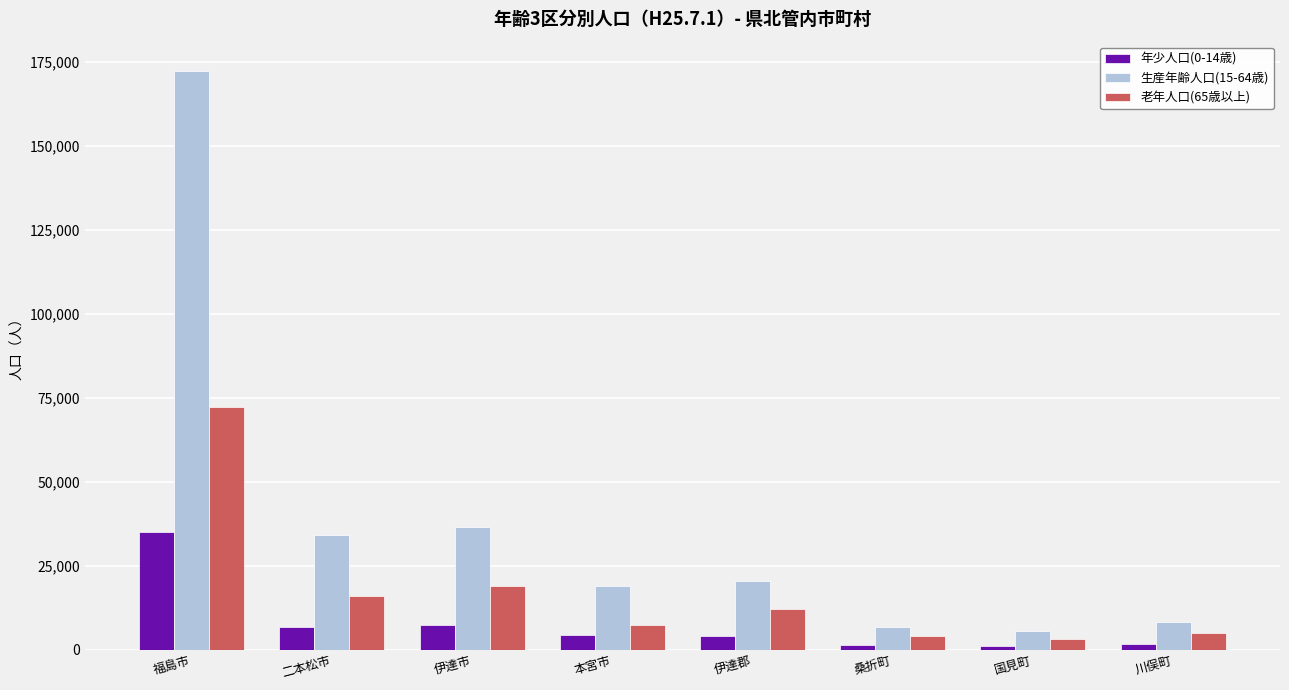

How many values in the 老年人口(65歳以上) series are below 12078?

4